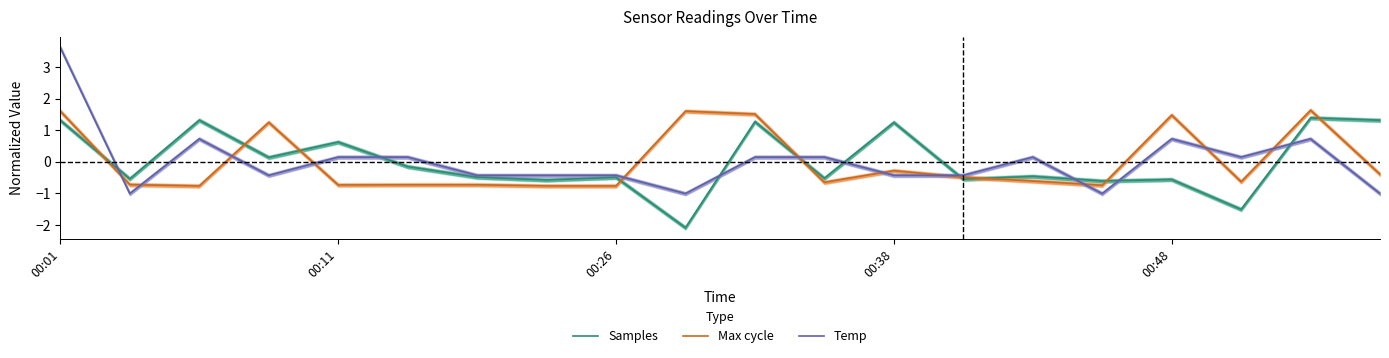

What is the highest value of the Samples series?

1.4